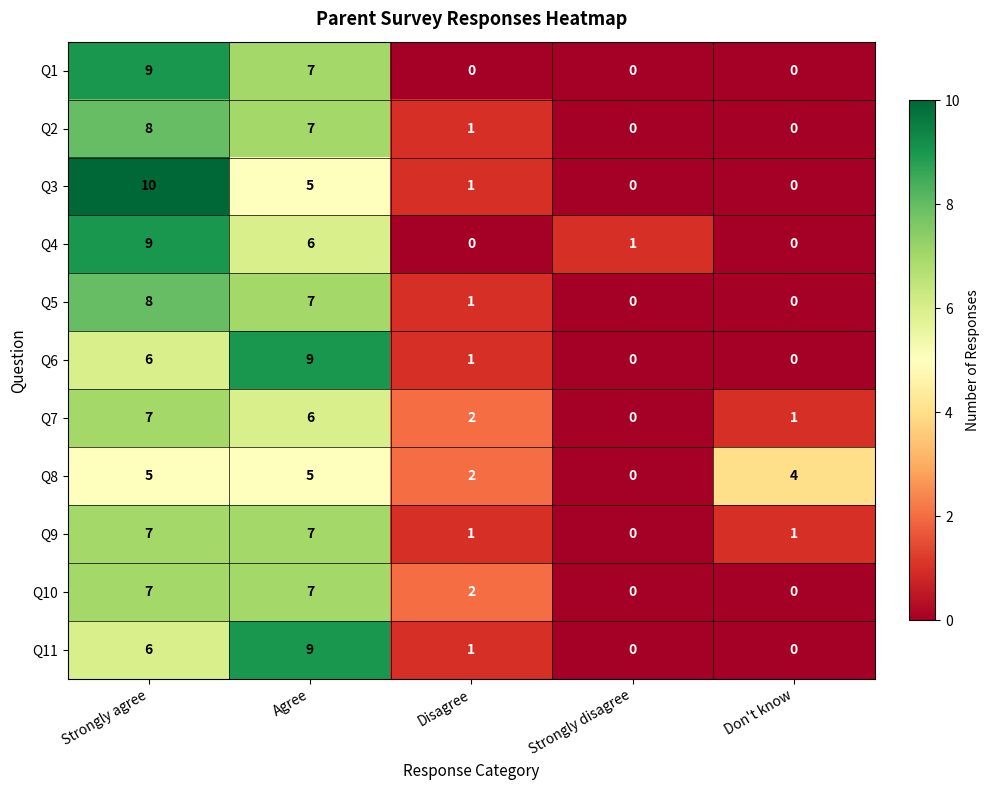

How many data points does each series have?

5